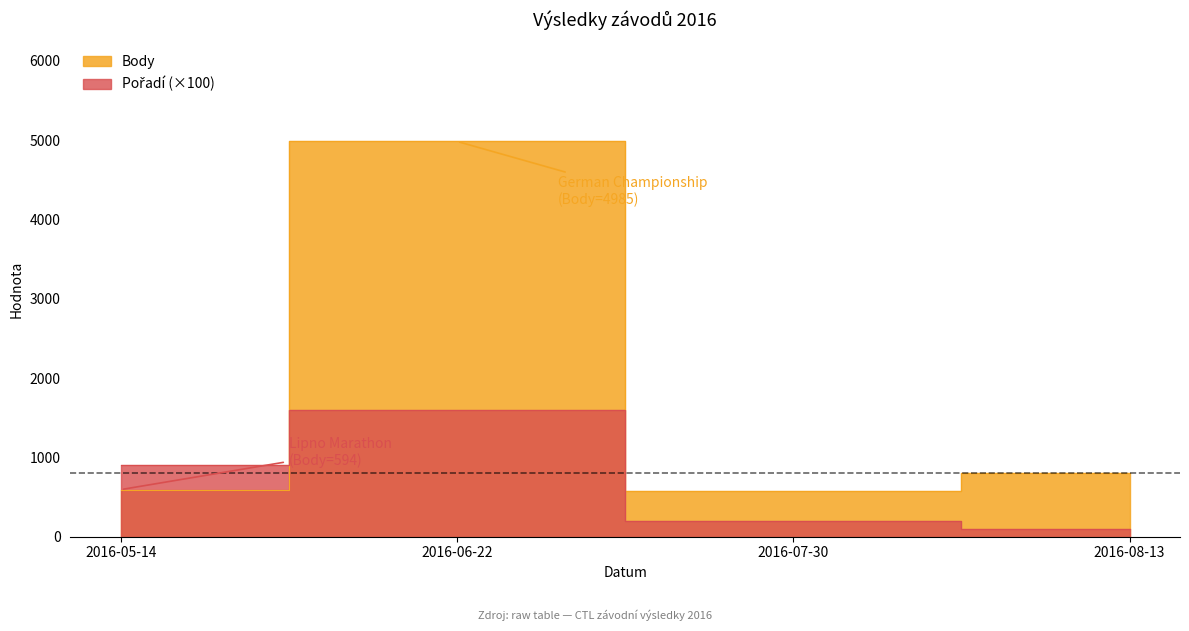

At which category is the sum across all series the highest?

2016-06-22